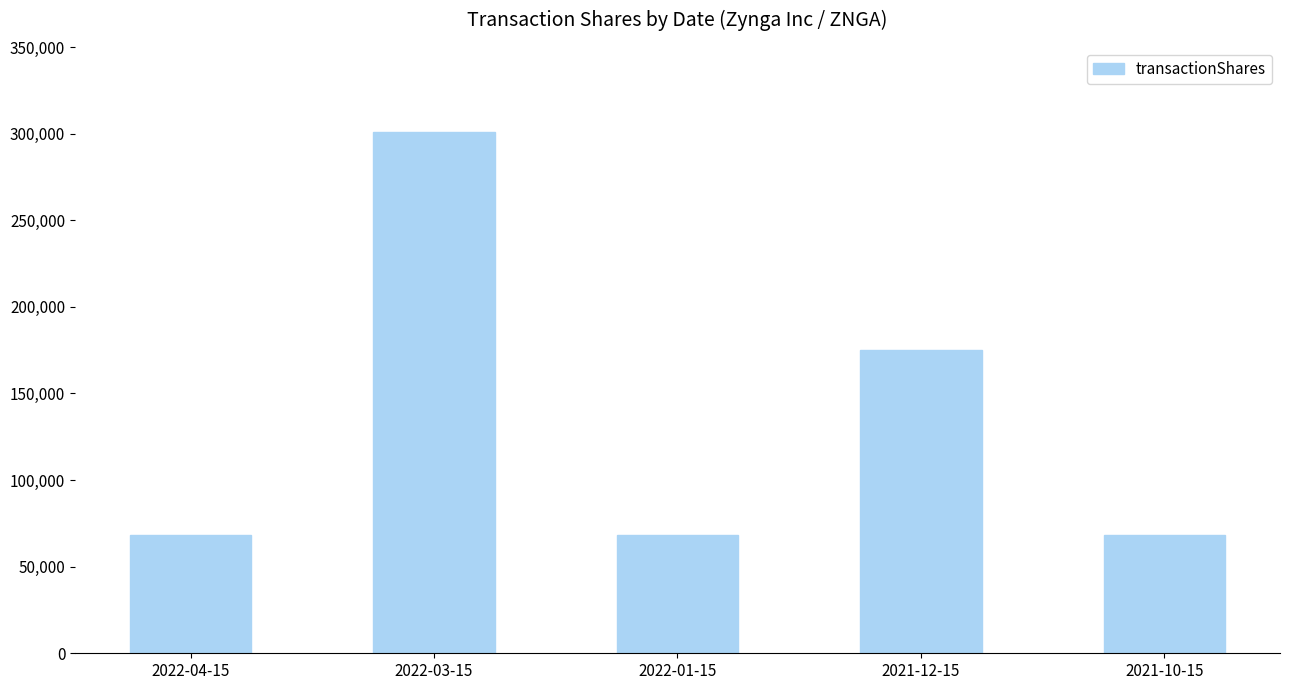

What is the label of the 4th bar from the right?

2022-03-15